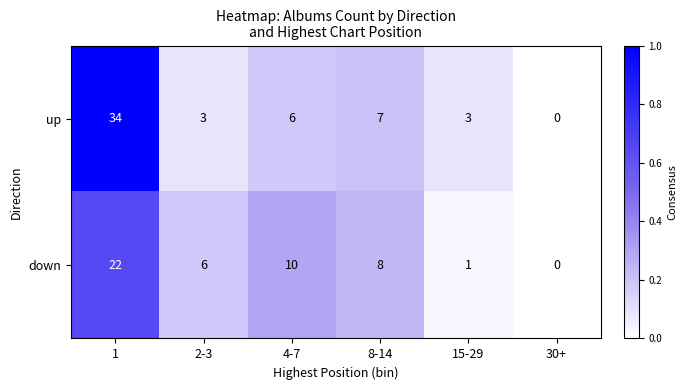

Rank the series by their average value, from lowest to highest.

down, up